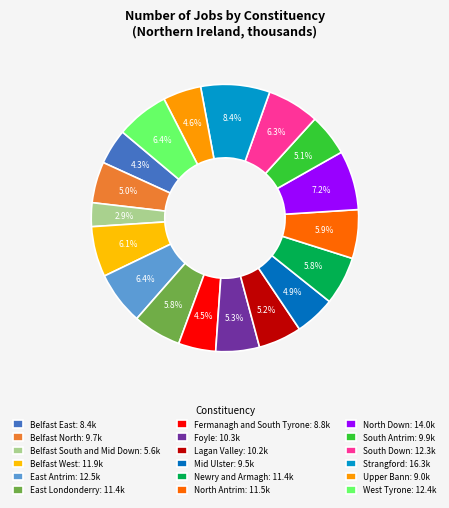

What is the total percentage of Lagan Valley and Strangford?

13.6%